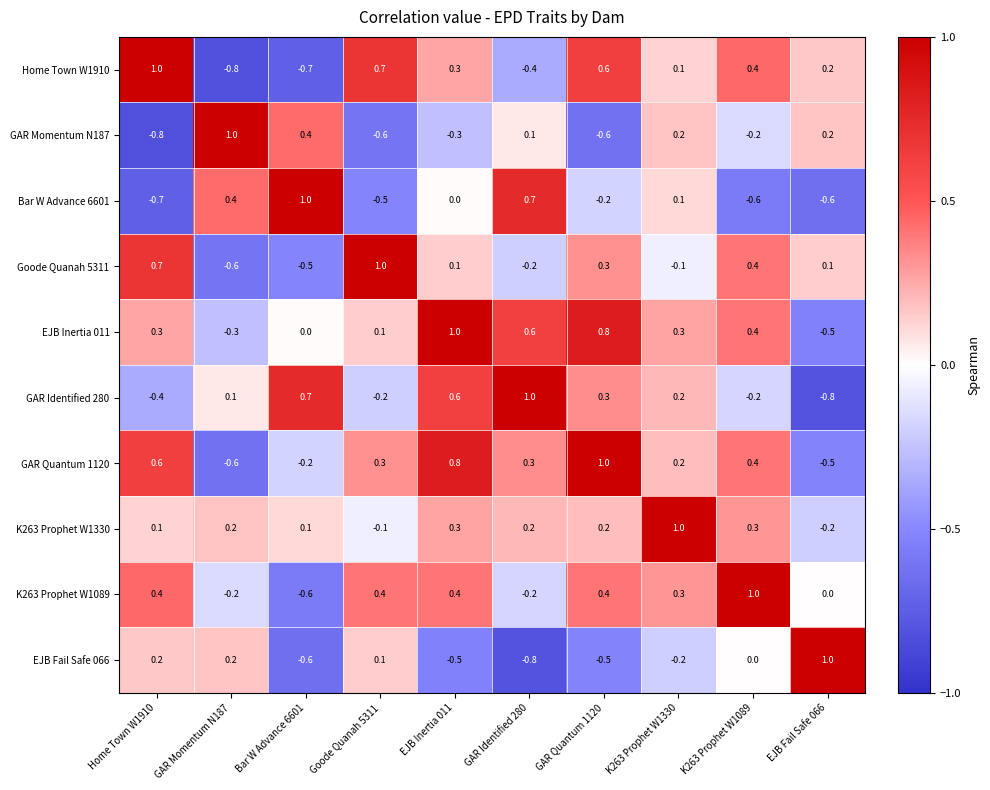

What is the greatest value displayed?

1.0